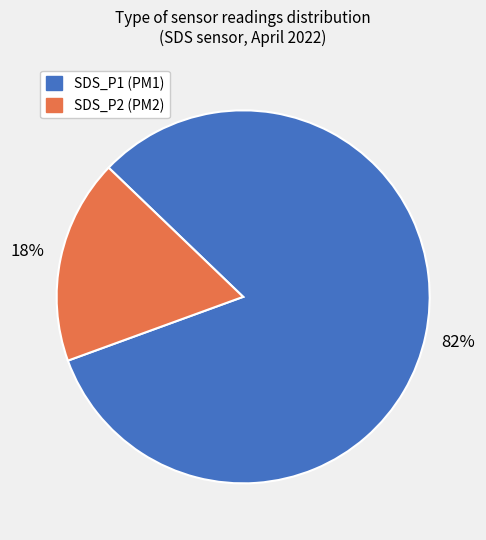

Combined, do SDS_P2 and SDS_P1 account for over 50%?

Yes